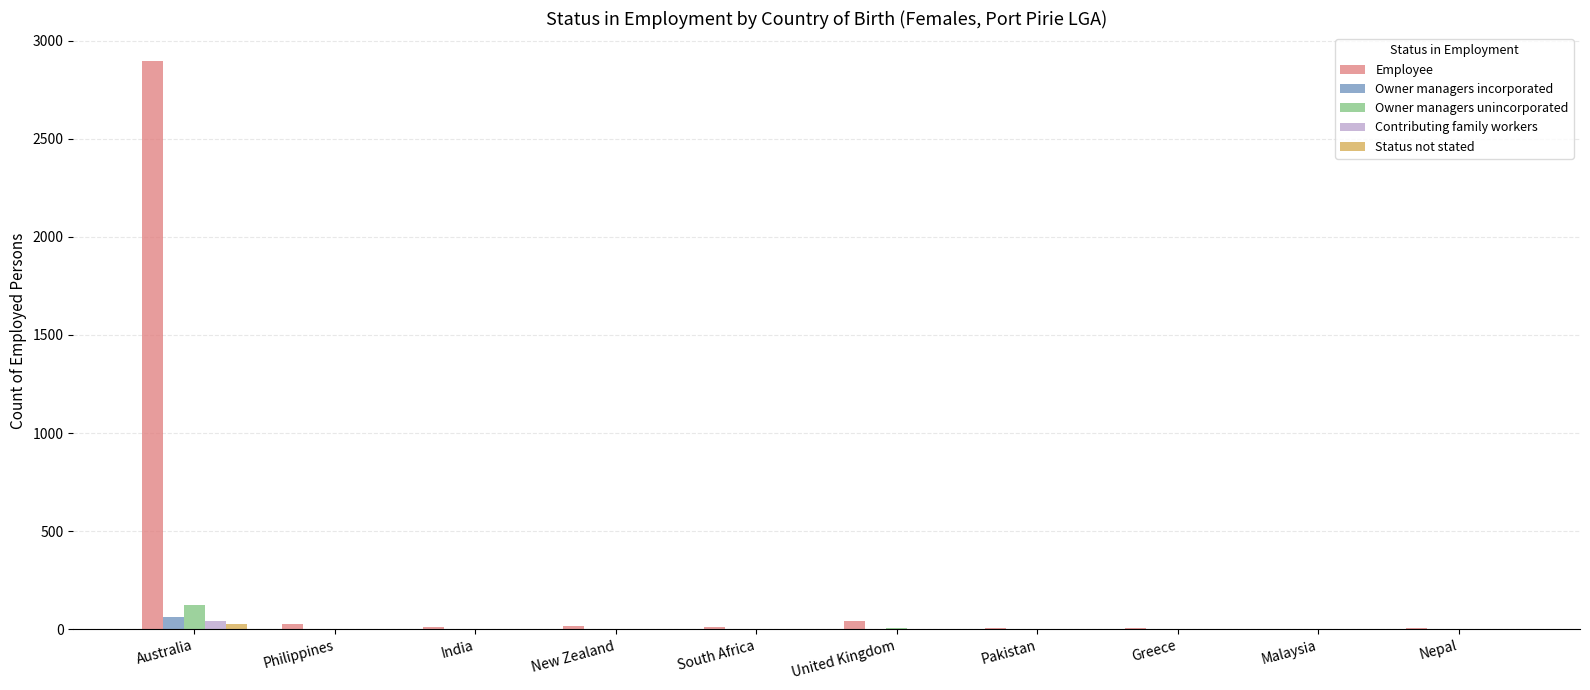

Count the number of categories in the chart.

10